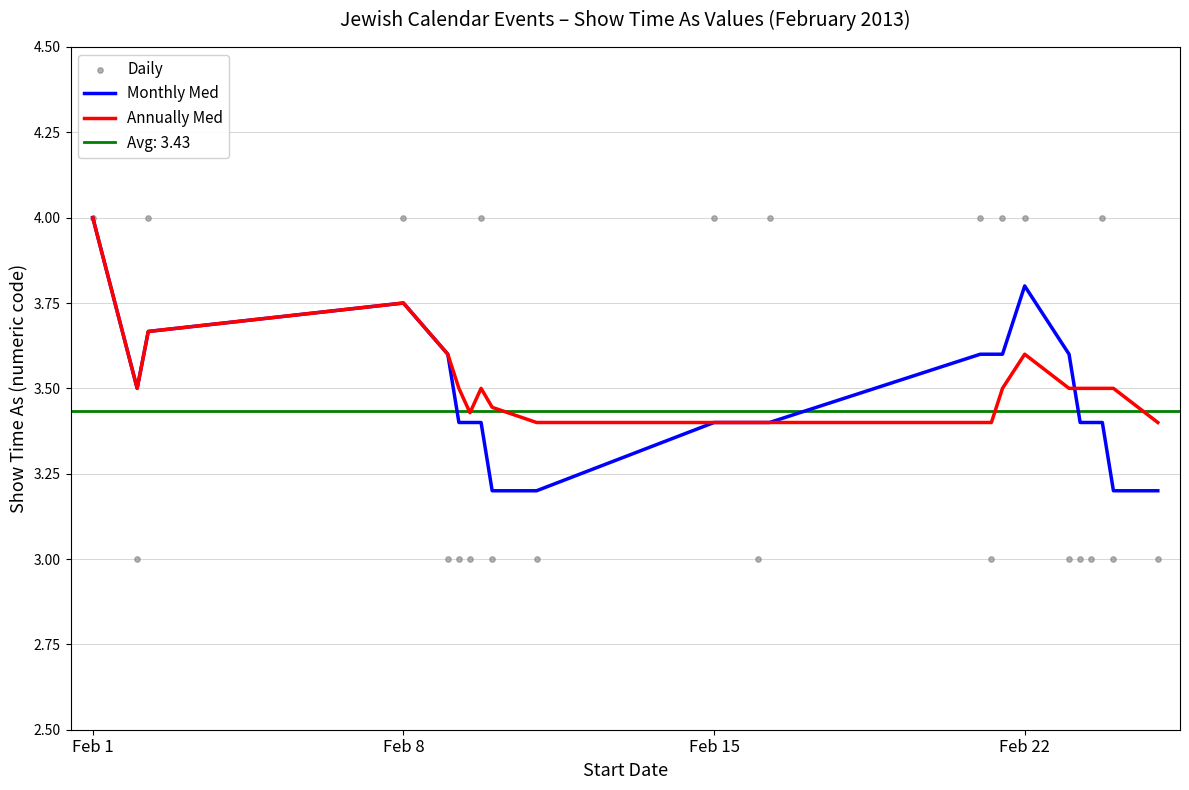

What is the lowest value of the Monthly Med series?

3.2